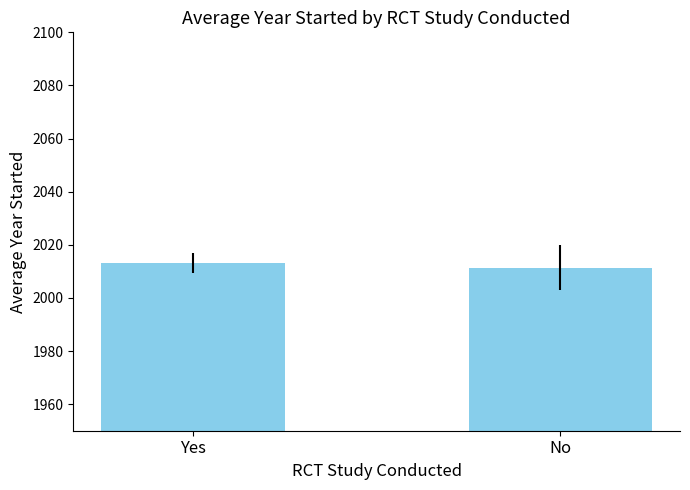

The value at Yes is 865.5. True or false?

False